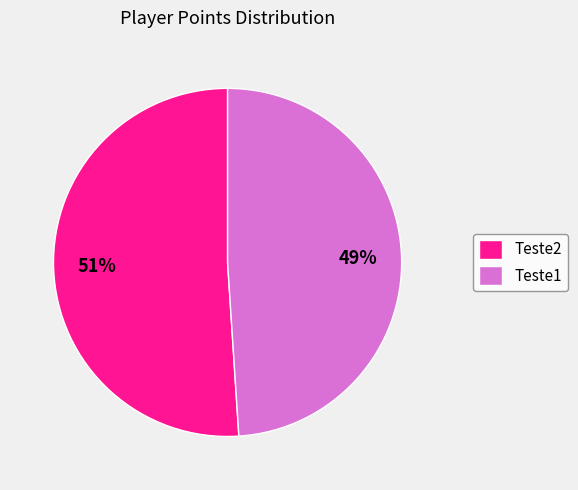

To the nearest percent, what percentage of the pie is Teste2?

51%